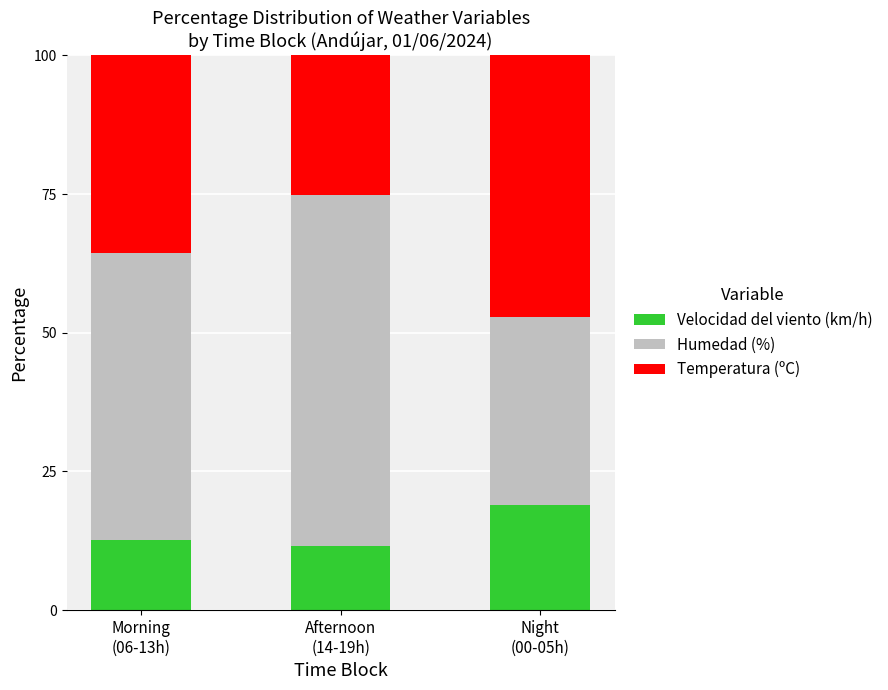

What are all the series names shown in the legend?

Velocidad del viento (km/h), Humedad (%), Temperatura (ºC)